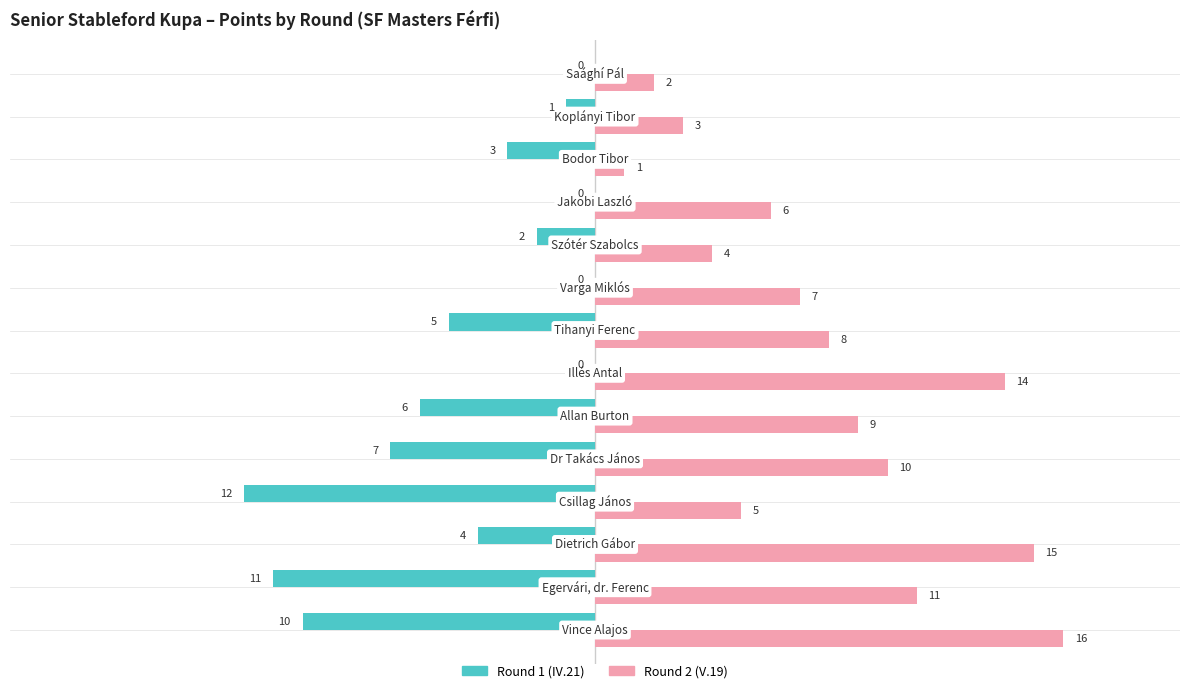

What is the sum of all Round 1 (IV.21) values?

-61